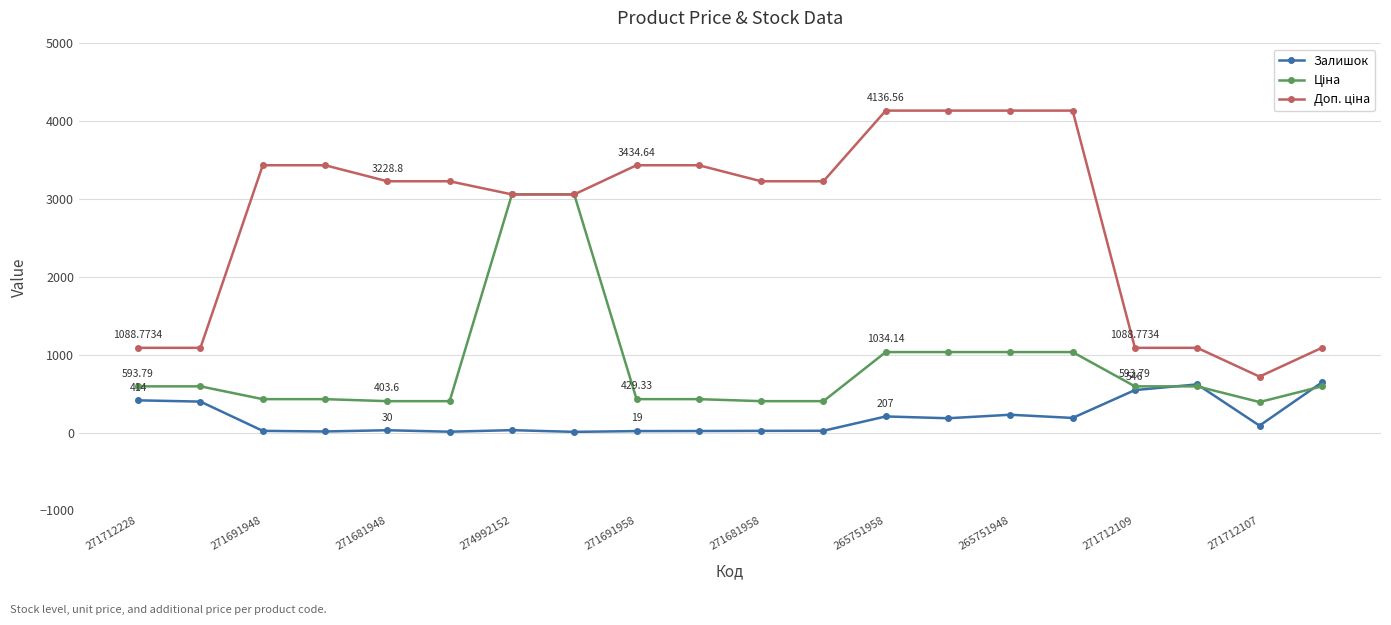

At how many categories does at least one series exceed 1476?

14